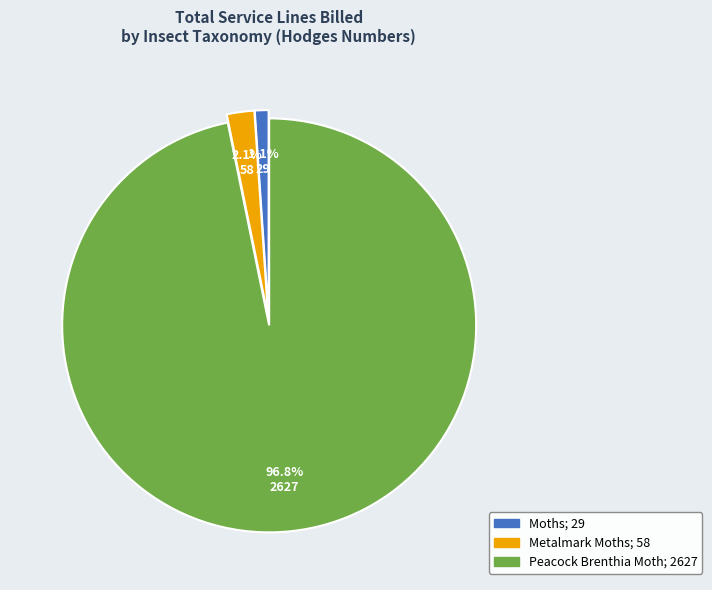

Is it true that Metalmark Moths is 8% of the pie?

False